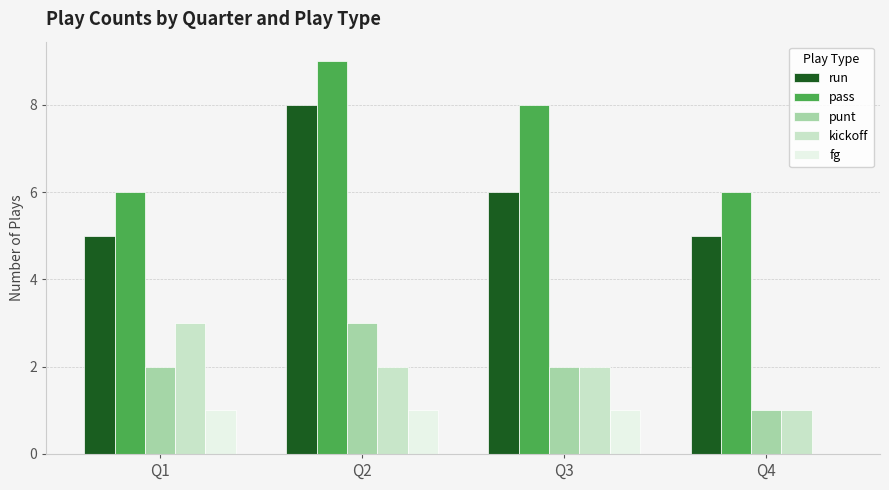

What is the maximum value shown in the chart?

9